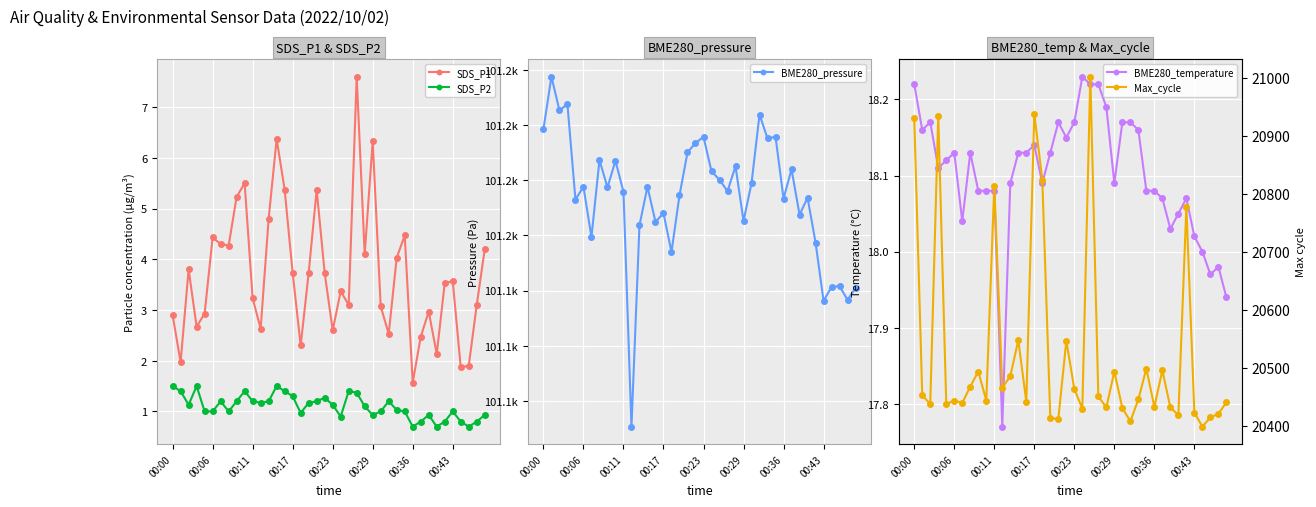

Reading left to right, list all the values displayed in this chart.

SDS_P1: 2.9	2.0	3.8	2.7	2.9	4.4	4.3	4.3	5.2	5.5	3.2	2.6	4.8	6.4	5.4	3.7	2.3	3.7	5.4	3.7	2.6	3.4	3.1	7.6	4.1	6.3	3.1	2.5	4.0	4.5	1.6	2.5	3.0	2.1	3.5	3.6	1.9	1.9	3.1	4.2
SDS_P2: 1.5	1.4	1.1	1.5	1.0	1.0	1.2	1.0	1.2	1.4	1.2	1.2	1.2	1.5	1.4	1.3	1.0	1.2	1.2	1.3	1.1	0.9	1.4	1.4	1.1	0.9	1.0	1.2	1.0	1.0	0.7	0.8	0.9	0.7	0.8	1.0	0.8	0.7	0.8	0.9
BME280_pressure: 101169.2	101178.8	101172.7	101173.8	101156.5	101158.8	101149.7	101163.7	101158.7	101163.5	101157.9	101115.3	101151.8	101158.8	101152.5	101154.0	101147.0	101157.3	101165.1	101166.8	101167.9	101161.6	101160.1	101158.0	101162.6	101152.6	101159.5	101171.9	101167.6	101167.9	101156.7	101162.0	101153.8	101156.8	101148.7	101138.1	101140.7	101140.8	101138.3	101140.5
BME280_temperature: 18.2	18.2	18.2	18.1	18.1	18.1	18.0	18.1	18.1	18.1	18.1	17.8	18.1	18.1	18.1	18.1	18.1	18.1	18.2	18.1	18.2	18.2	18.2	18.2	18.2	18.1	18.2	18.2	18.2	18.1	18.1	18.1	18.0	18.1	18.1	18.0	18.0	18.0	18.0	17.9
Max_cycle: 20930.0	20453.0	20438.0	20935.0	20438.0	20444.0	20440.0	20468.0	20494.0	20444.0	20814.0	20466.0	20486.0	20548.0	20442.0	20938.0	20824.0	20414.0	20412.0	20547.0	20464.0	20430.0	21002.0	20451.0	20432.0	20494.0	20431.0	20408.0	20446.0	20499.0	20433.0	20496.0	20432.0	20419.0	20778.0	20423.0	20399.0	20415.0	20421.0	20441.0